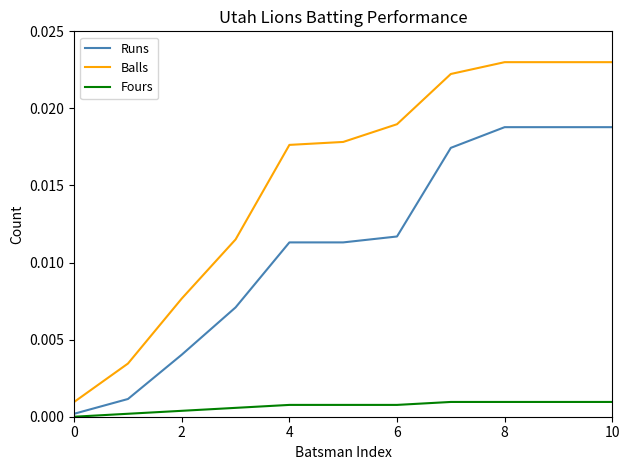

Does the chart display data point markers on the line(s)?

No